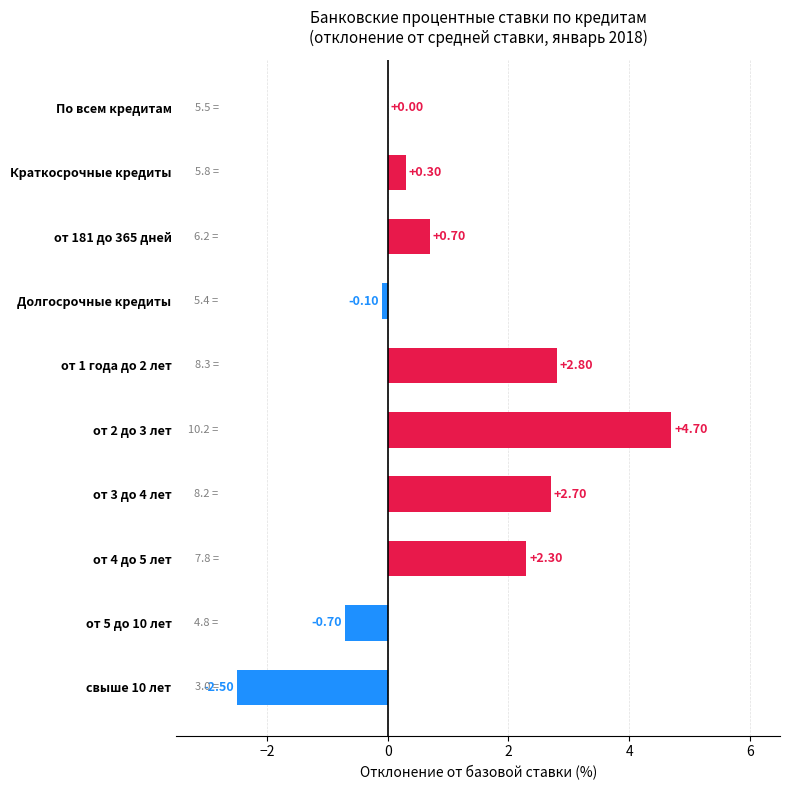

What is the sum of all values?

10.2